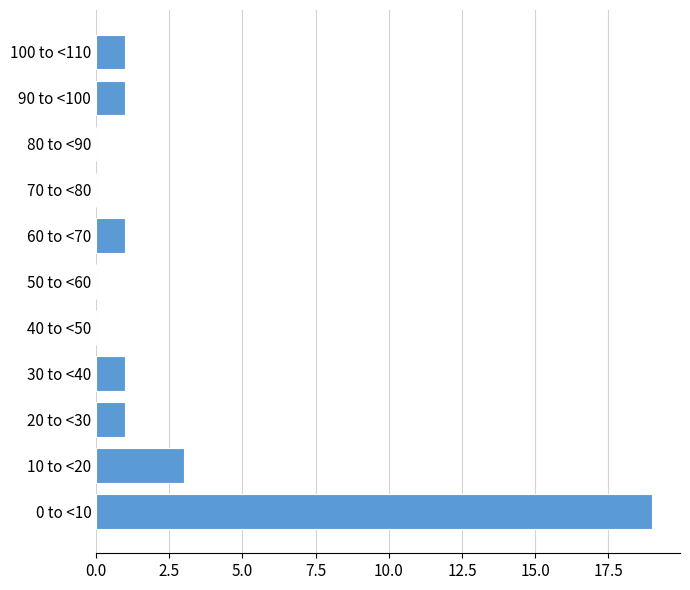

Reading top to bottom, list all the values displayed in this chart.

100 to <110=1	90 to <100=1	80 to <90=0	70 to <80=0	60 to <70=1	50 to <60=0	40 to <50=0	30 to <40=1	20 to <30=1	10 to <20=3	0 to <10=19